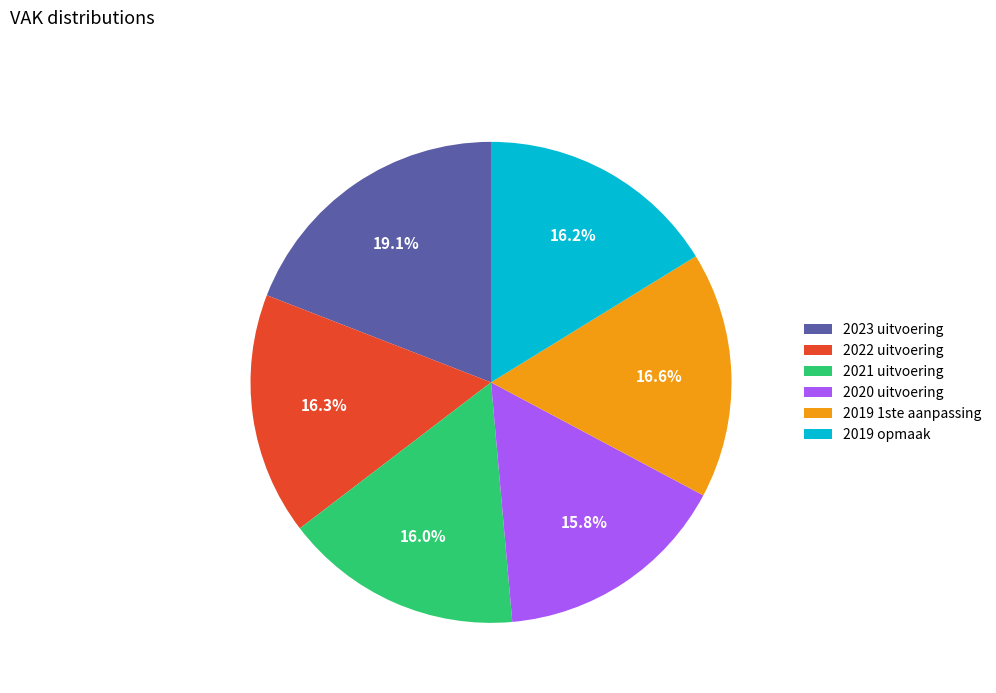

What is the ratio of the value at 2022 uitvoering to the value at 2019 opmaak?

1.0